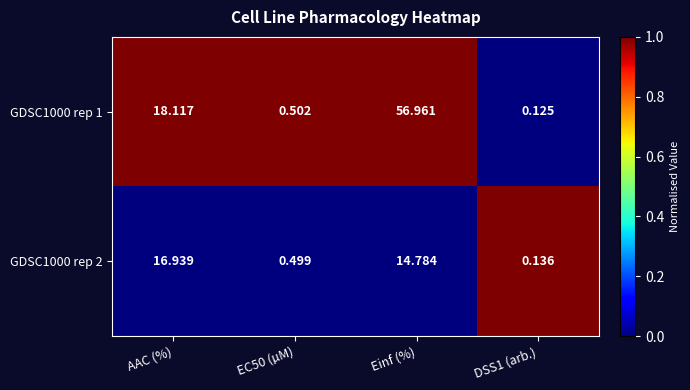

At which category is the sum across all series the highest?

Einf (%)